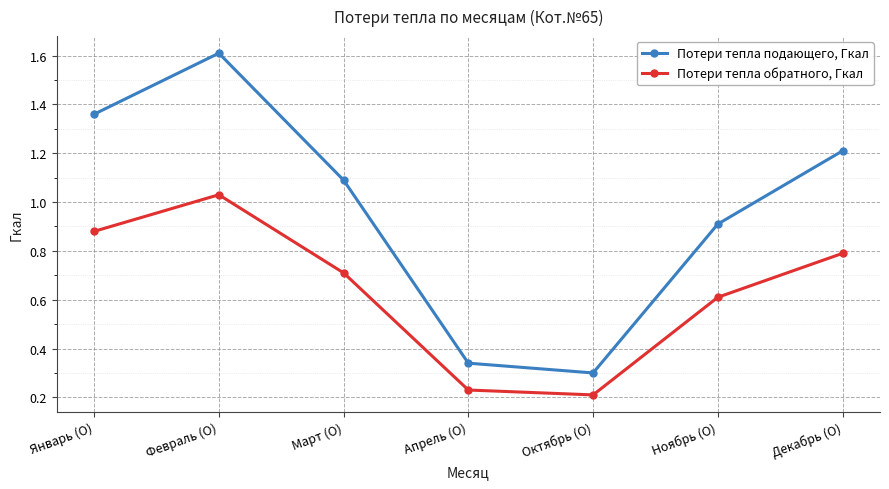

At which category does the chart reach its peak across all series?

Февраль (О)